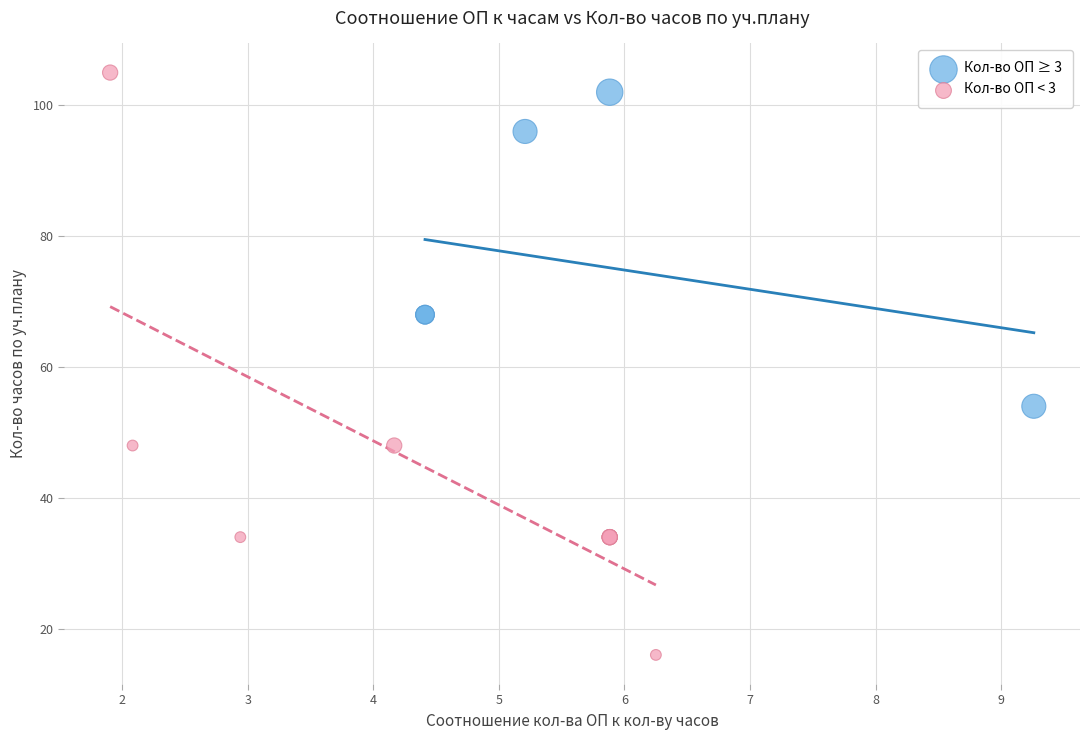

Which series contains the lowest Y value?

Кол-во ОП < 3